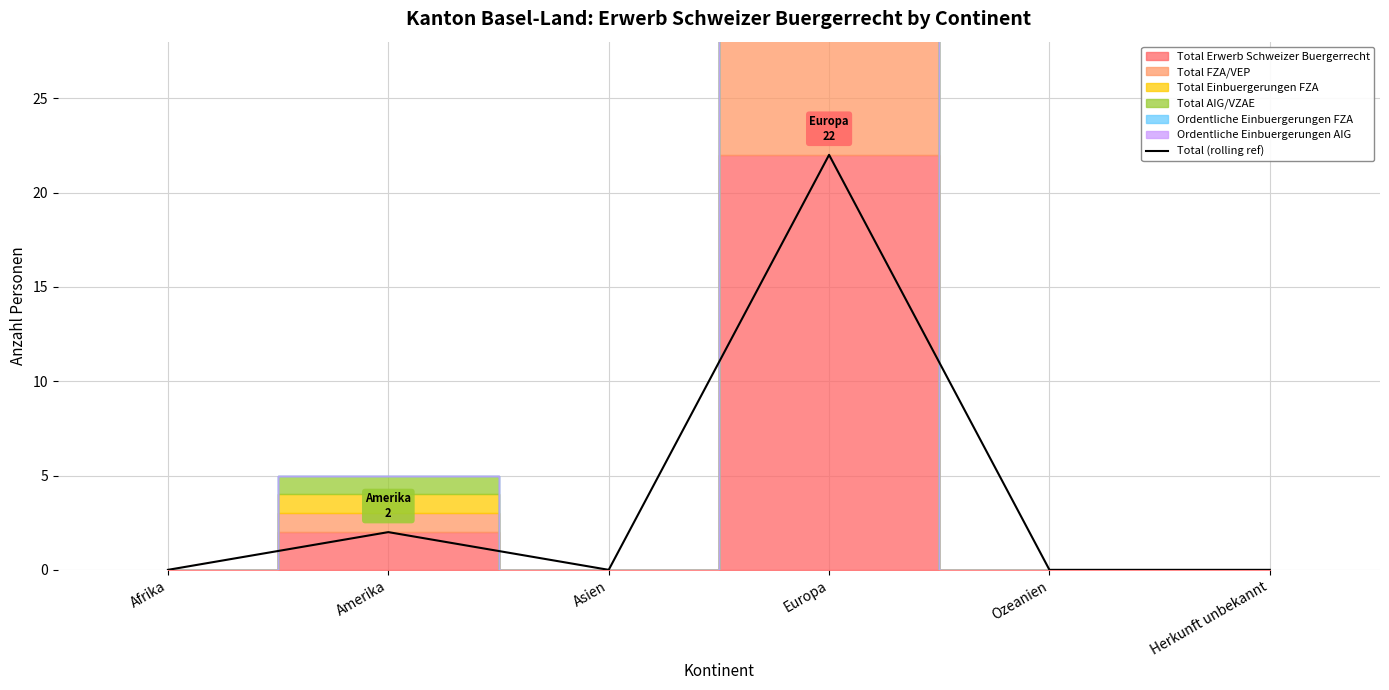

At which category does the chart reach its minimum across all series?

Afrika